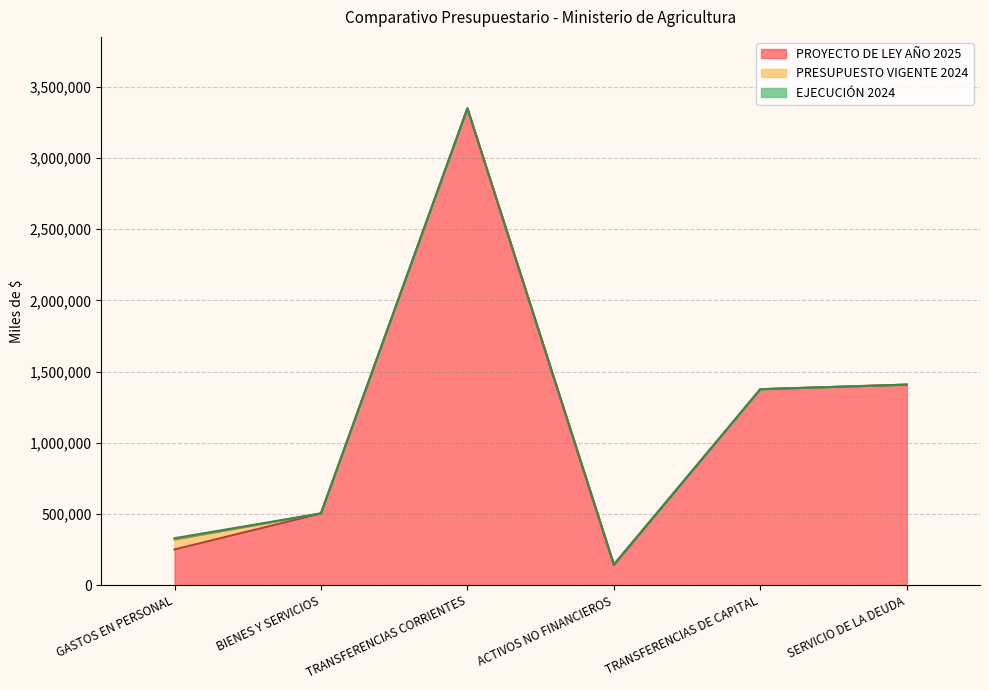

Reading left to right, what are all the values shown in this chart?

PROYECTO DE LEY AÑO 2025: 250303	503145	3348540	139920	1375958	1408235
PRESUPUESTO VIGENTE 2024: 70623	740	0	4821	0	0
EJECUCIÓN 2024: 8640	0	0	0	0	0